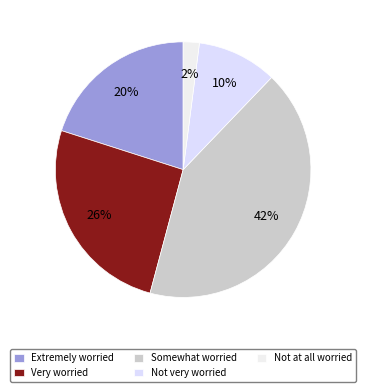

Which category has the smallest portion of the pie?

Not at all worried